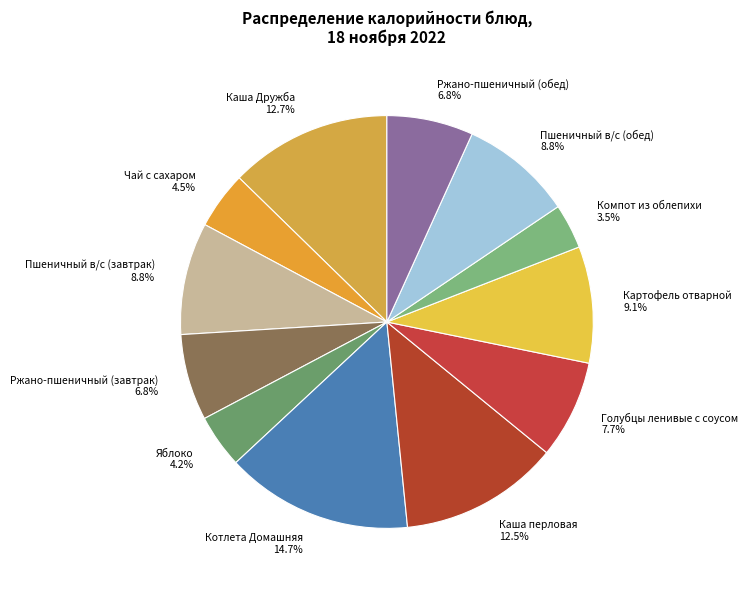

Is there a majority slice in this chart?

No